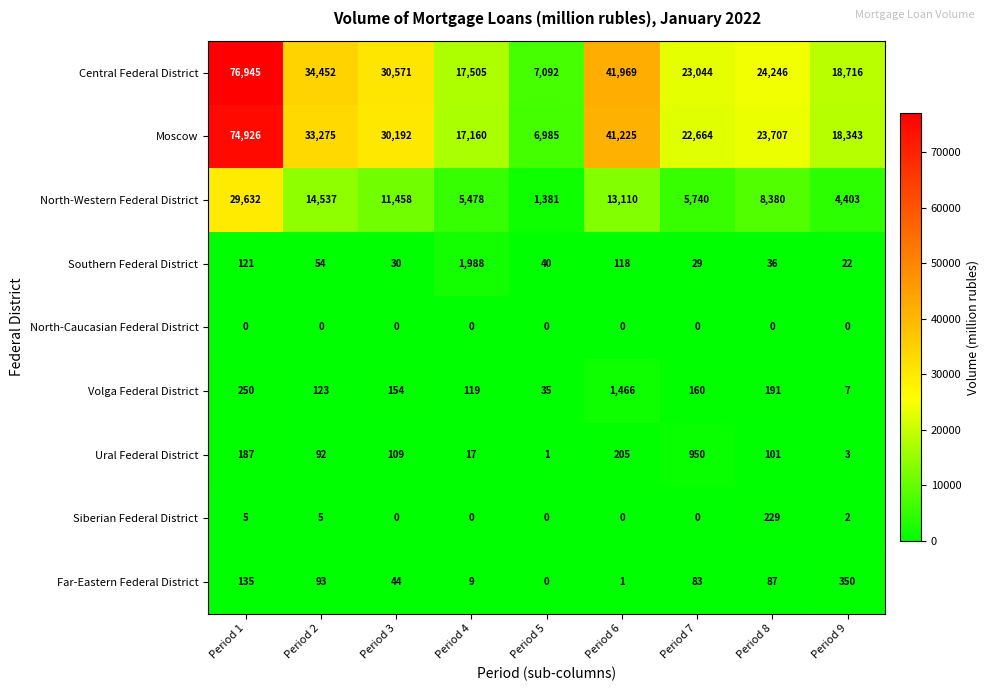

Rank the series at Period 8 from highest to lowest value.

Central Federal District, Moscow, North-Western Federal District, Siberian Federal District, Volga Federal District, Ural Federal District, Far-Eastern Federal District, Southern Federal District, North-Caucasian Federal District